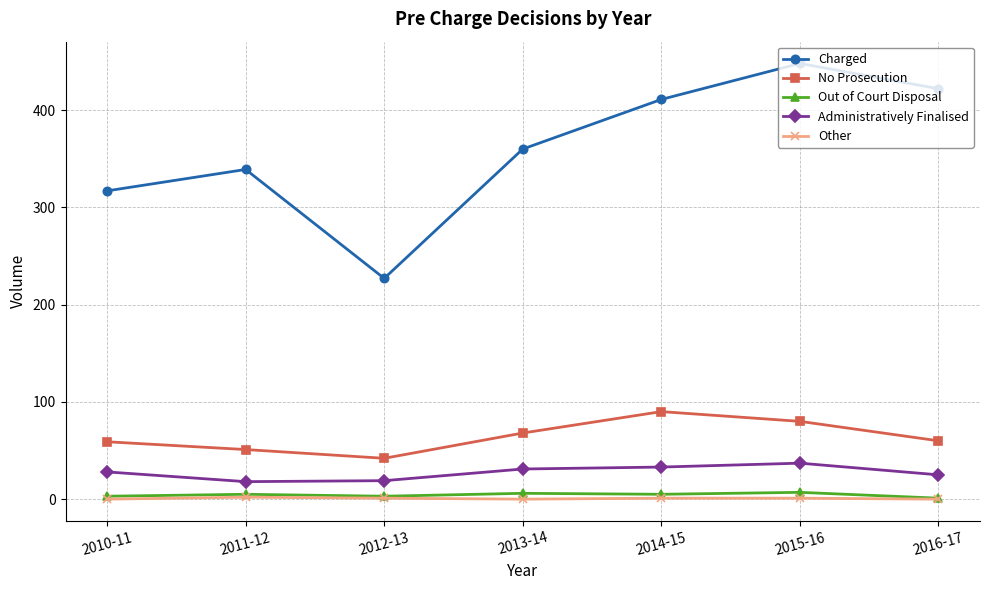

What is the sum of all Out of Court Disposal values?

30